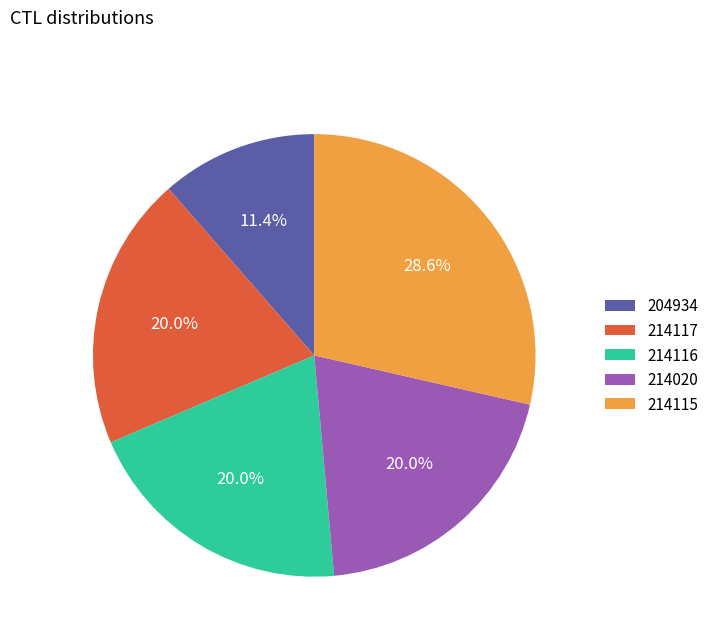

Is it true that 214117 is 20% of the pie?

True